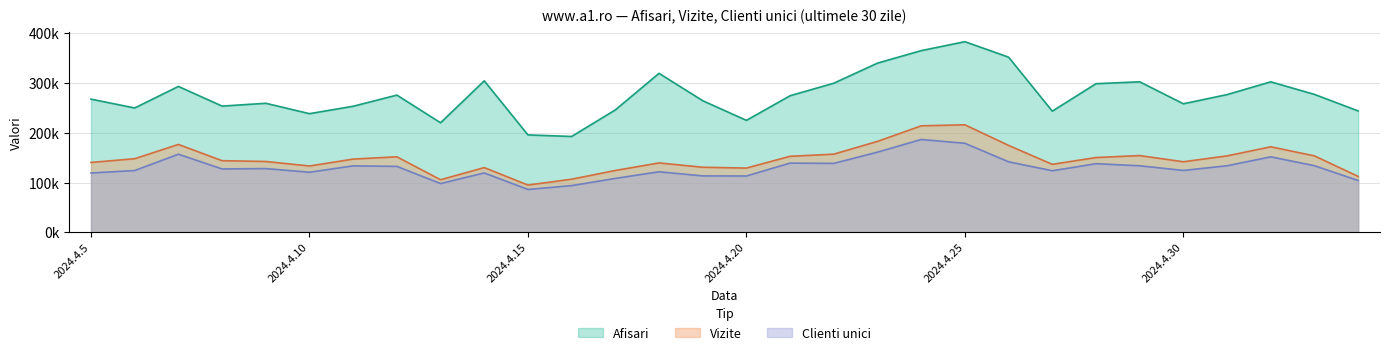

What are all the series names shown in the legend?

Afisari, Vizite, Clienti unici